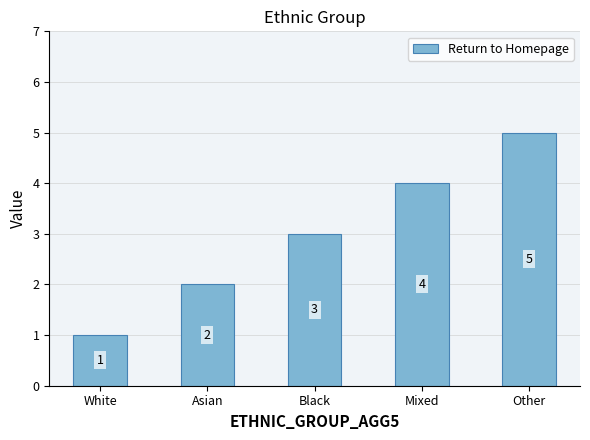

What is the label of the 2nd bar from the left?

Asian